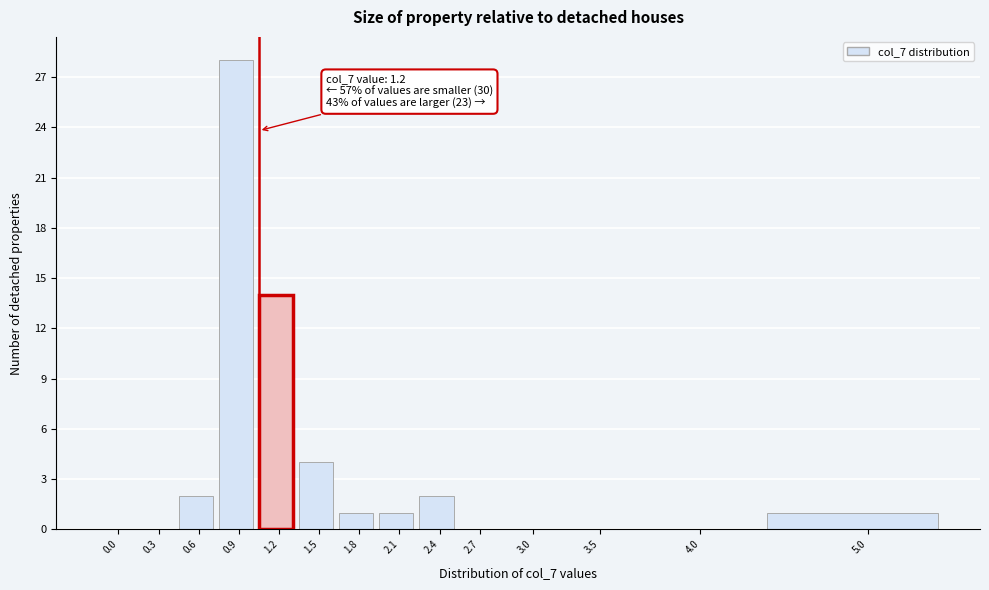

Reading left to right, list all the values displayed in this chart.

0.0=0	0.3=0	0.6=2	0.9=28	1.2=14	1.5=4	1.8=1	2.1=1	2.4=2	2.7=0	3.0=0	3.5=0	4.0=0	5.0=1